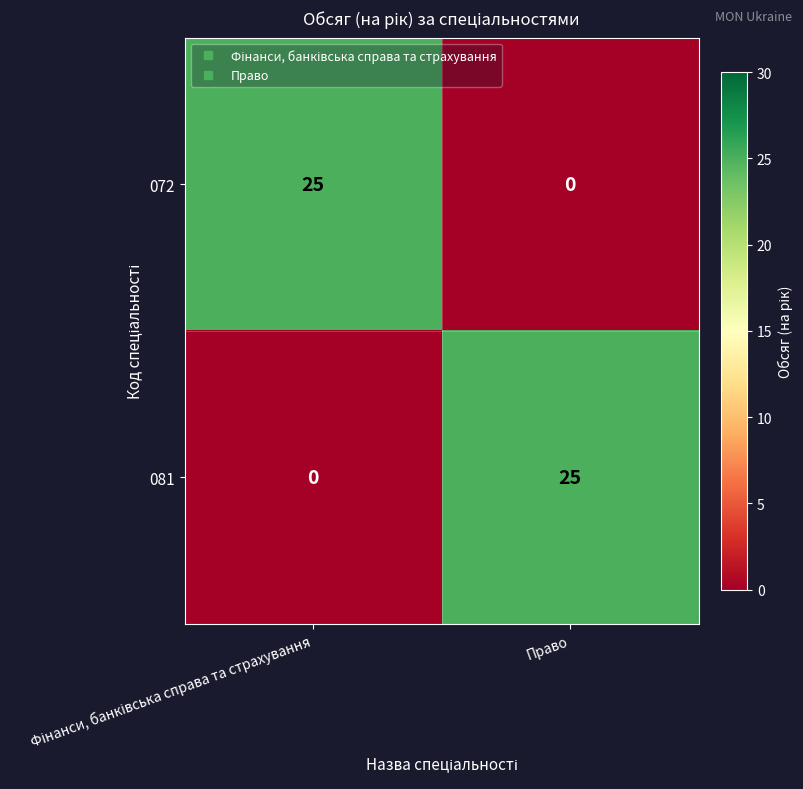

Reading left to right, extract all data points from this chart.

072: 25	0
081: 0	25